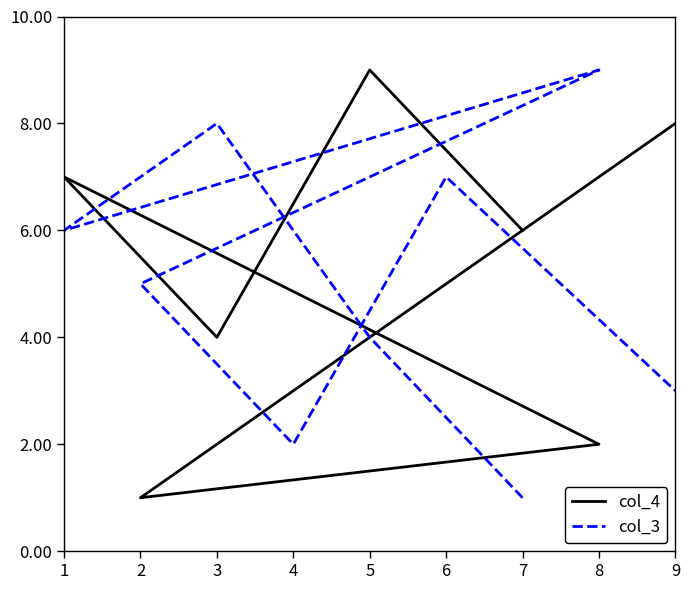

How many values in the col_3 series exceed 5?

4